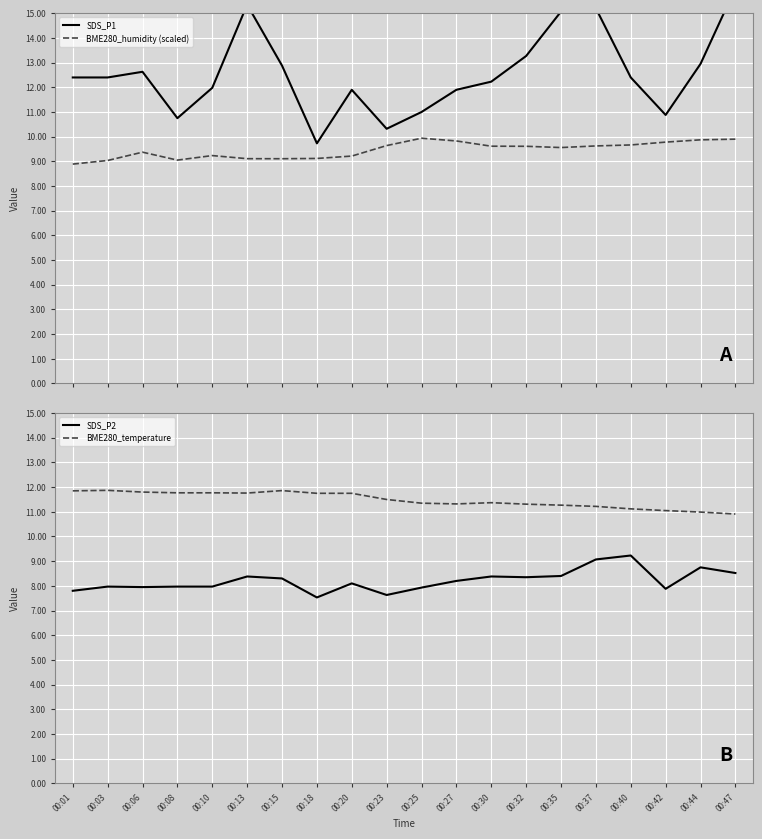

What is the sum of all SDS_P2 values?

164.3